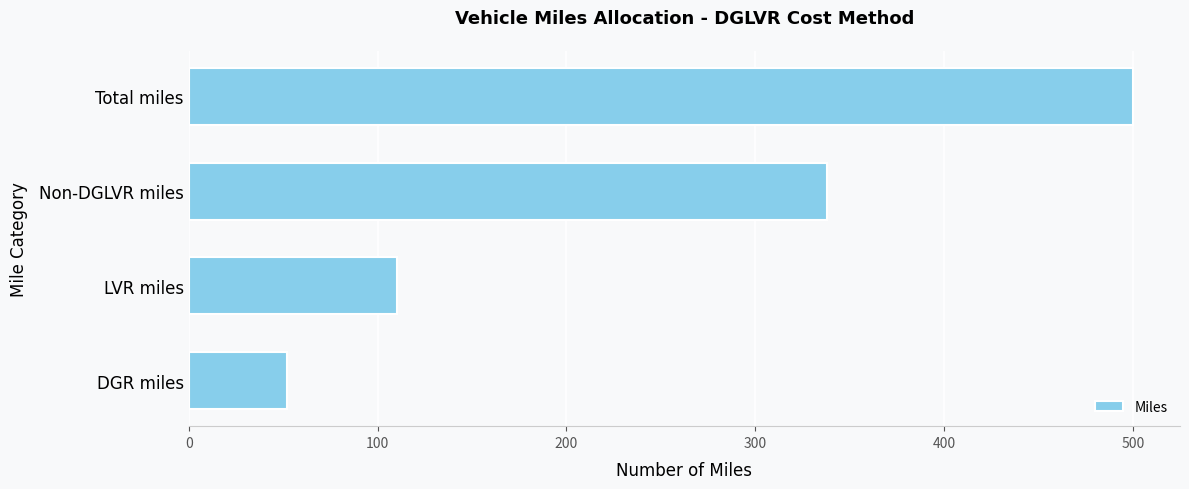

What is the sum of the values at Total miles and LVR miles?

610